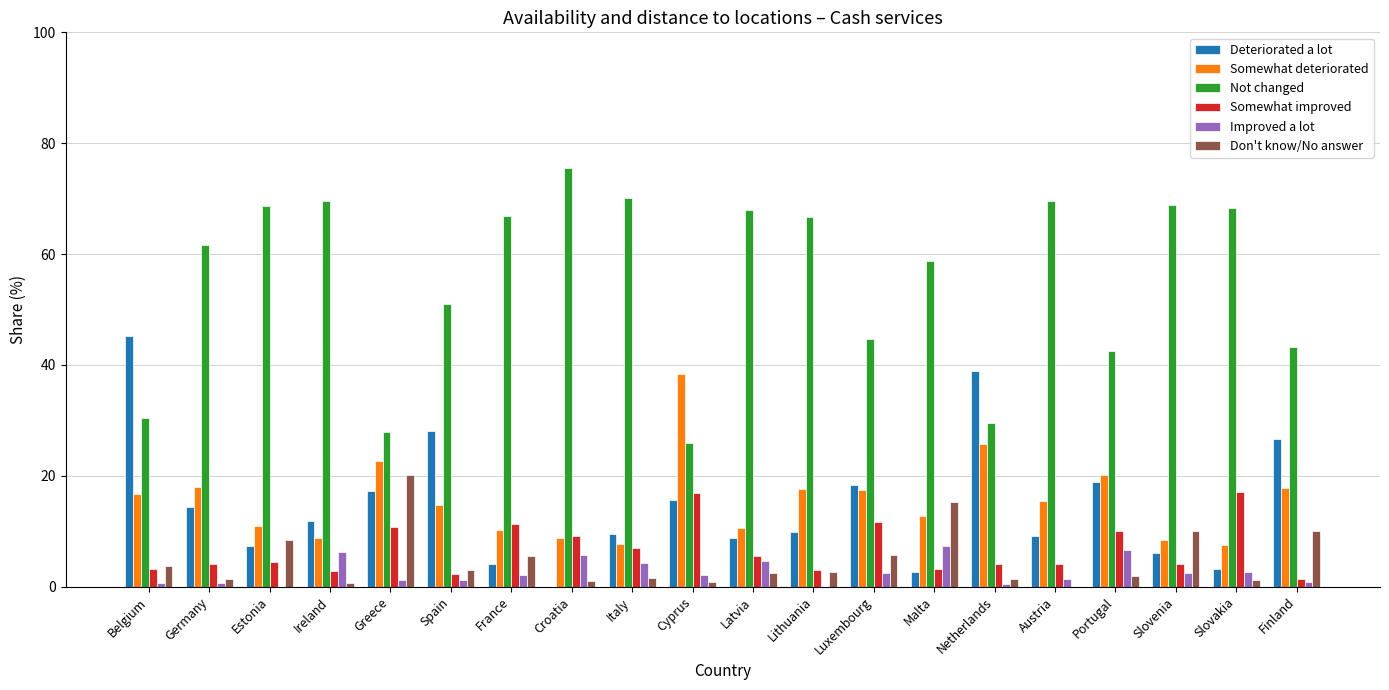

What is the maximum value shown in the chart?

75.5